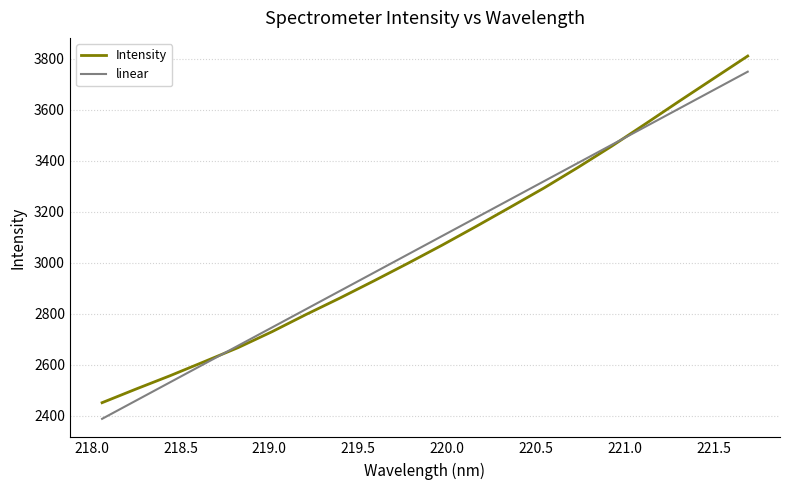

Which series has the widest spread of values?

linear